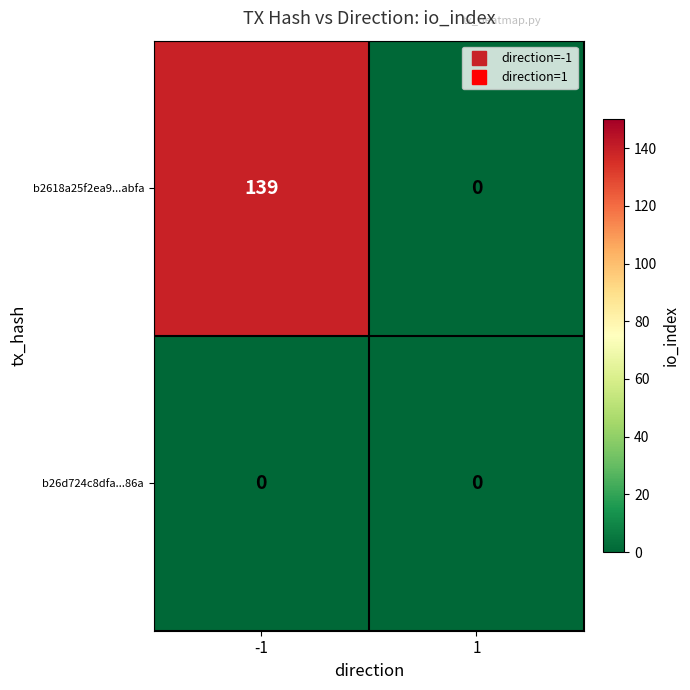

Which category has the highest value across all series?

-1